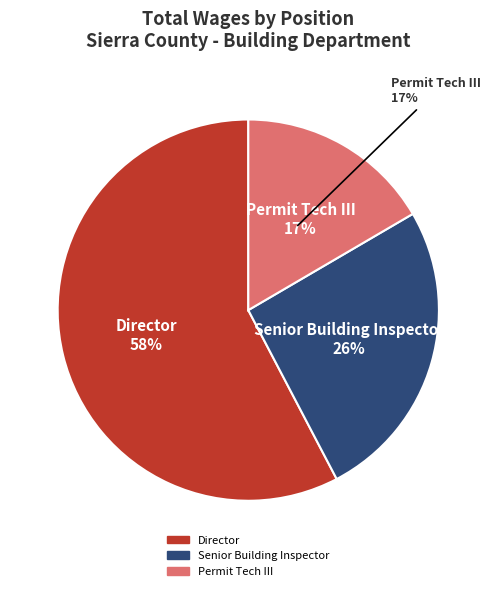

How many segments does this pie chart have?

3